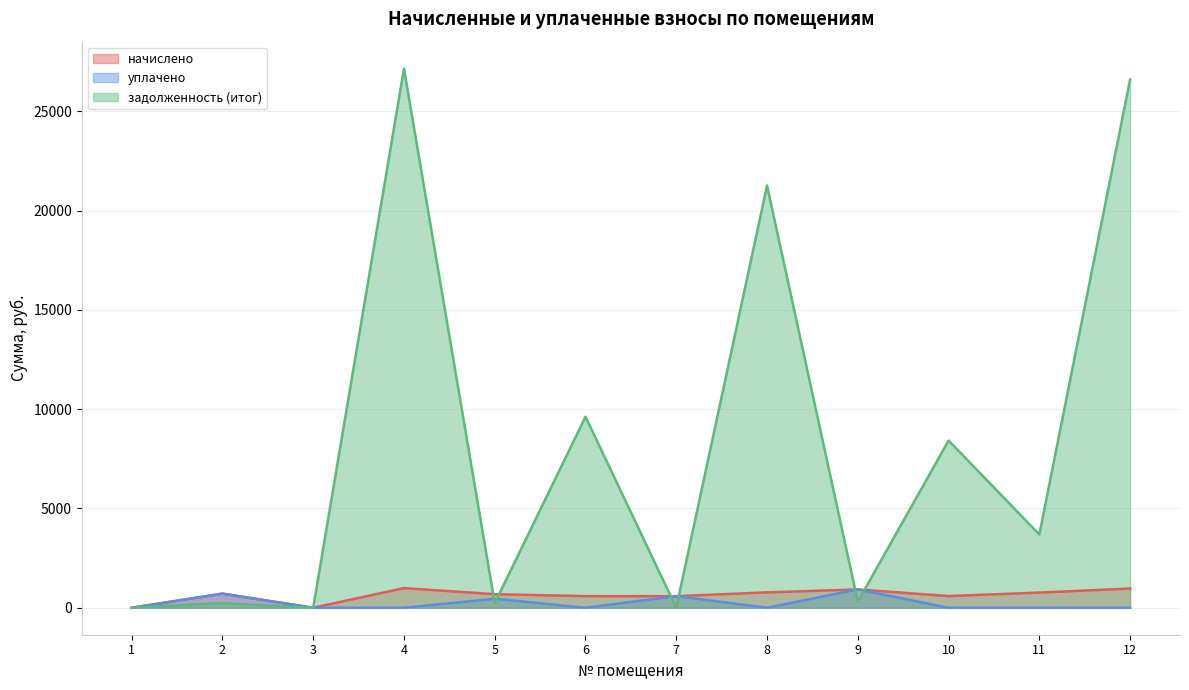

True or false: начислено has more than 0 points higher than both neighbors.

True